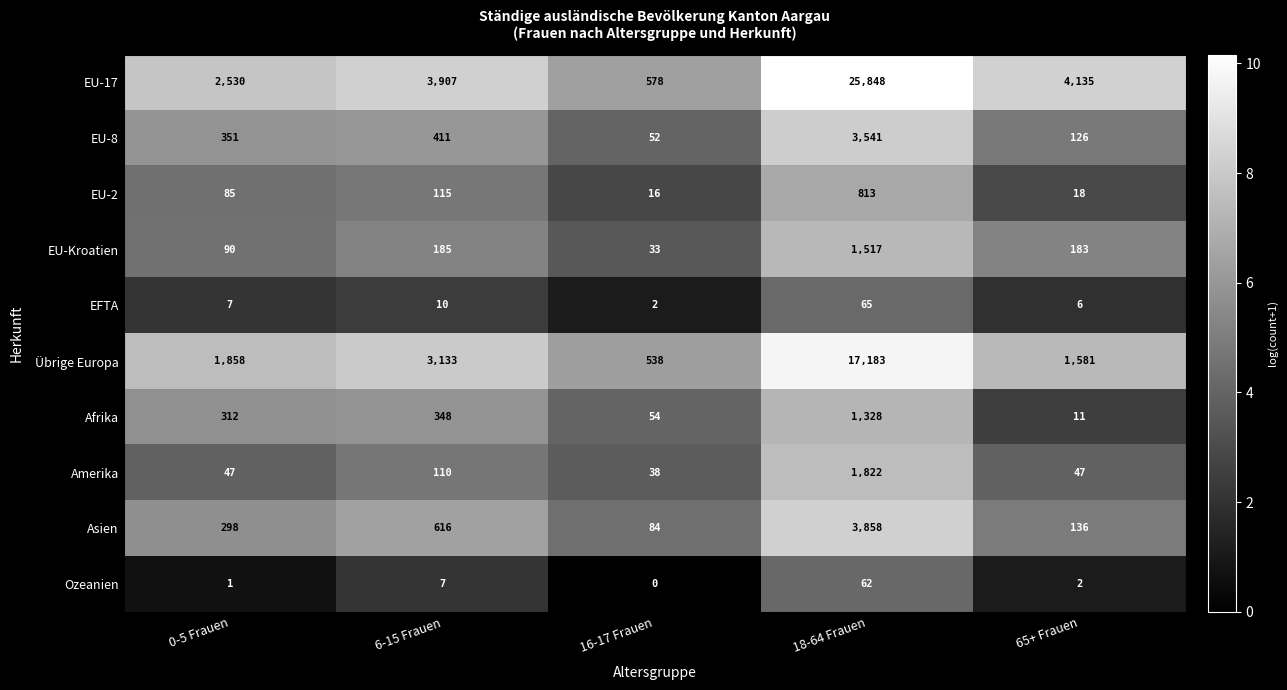

What is the difference between the maximum and second lowest values in the Übrige Europa series?

15602